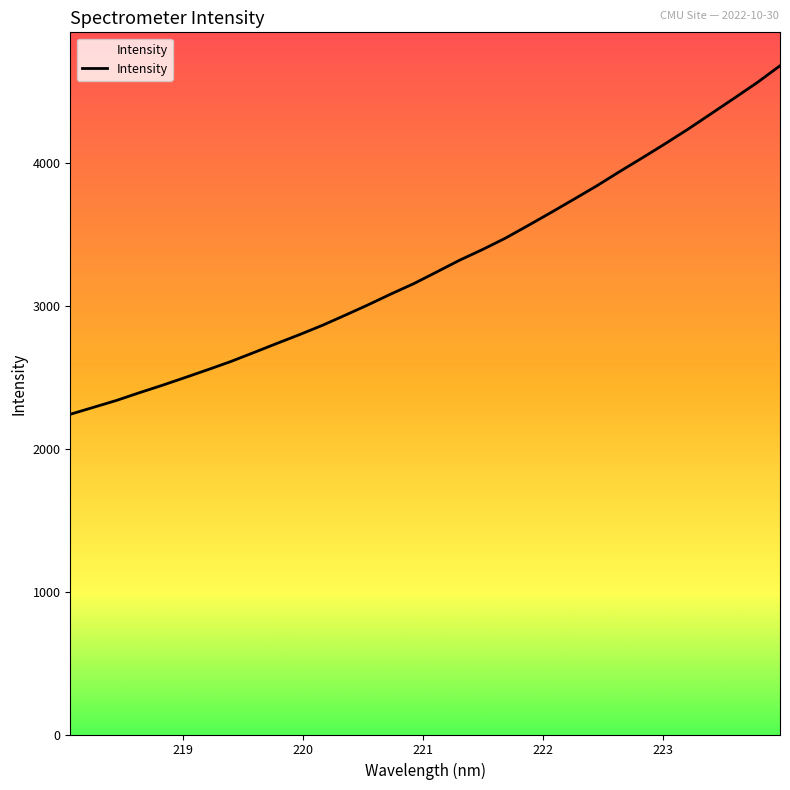

What is the greatest value displayed?

4676.6